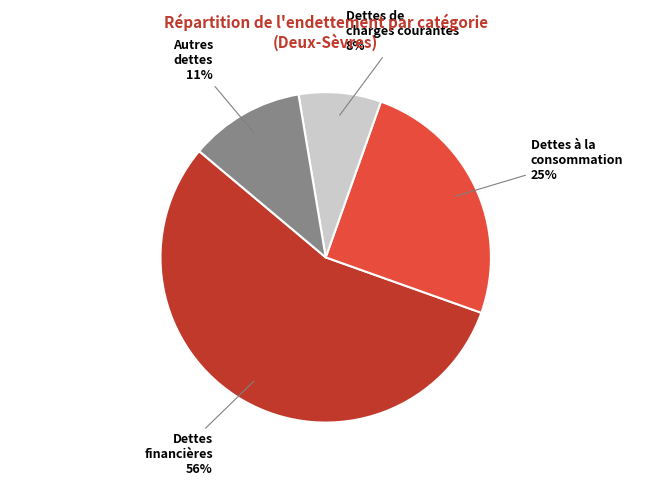

What is the smallest slice in the pie chart?

Dettes de charges courantes